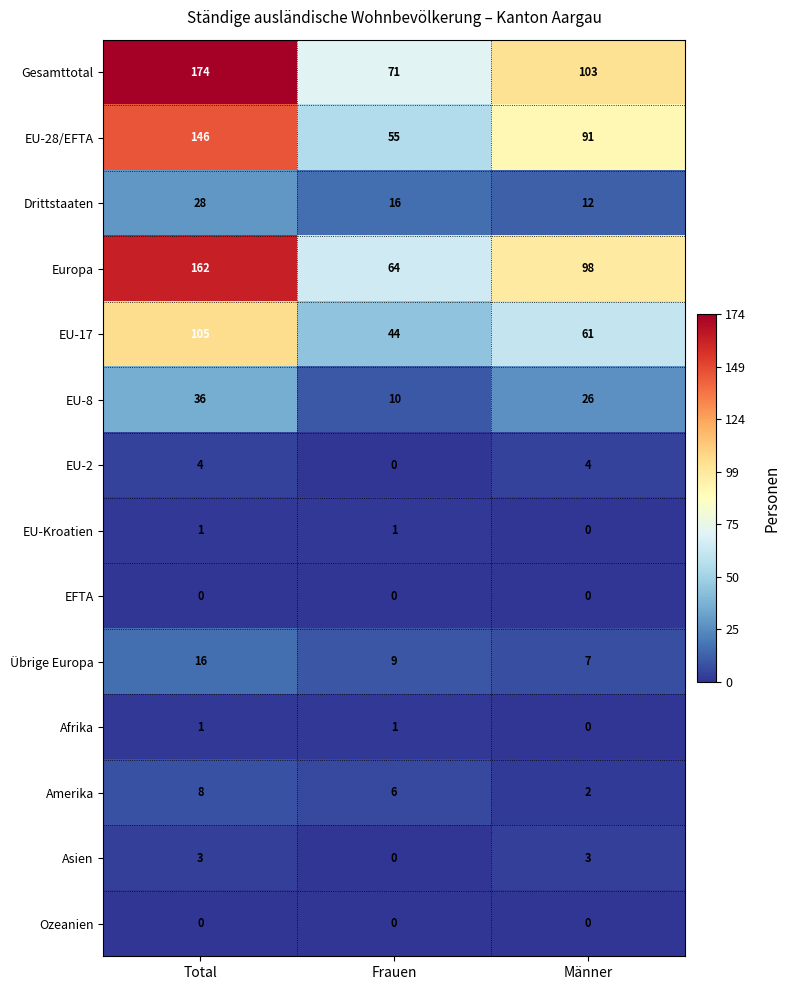

The value of Europa at Frauen is 20. True or false?

False